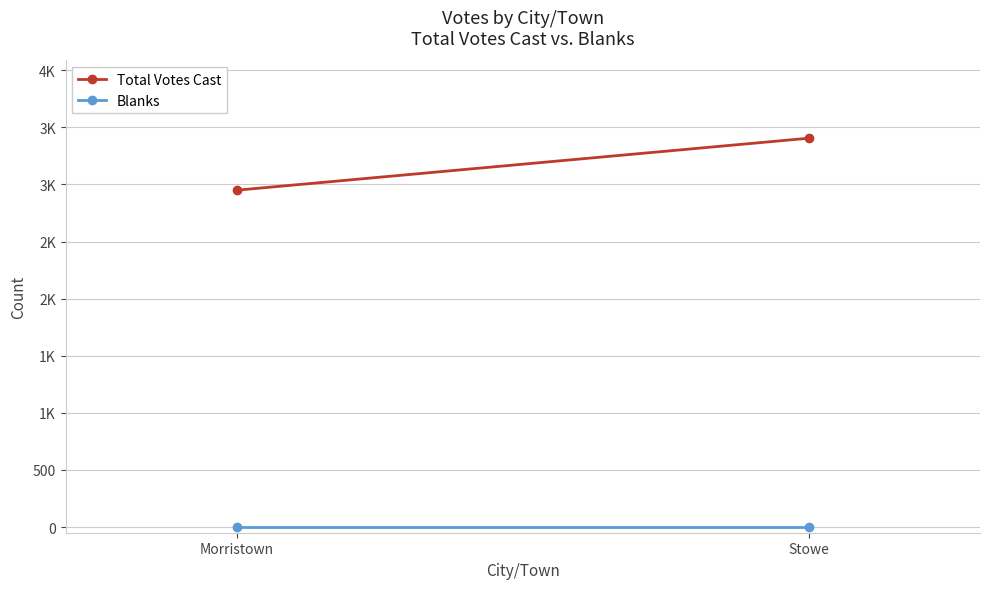

Reading left to right, what are all the values shown in this chart?

Total Votes Cast: 2950	3405
Blanks: 0	0